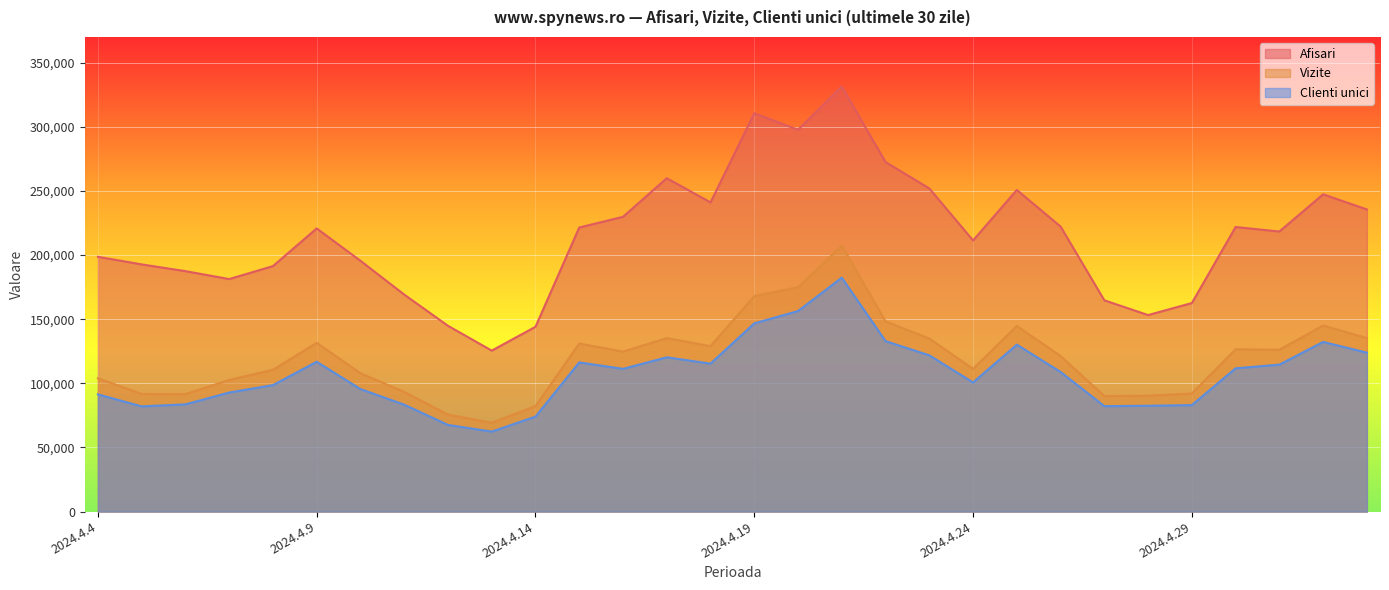

Which series has the widest spread of values?

Afisari